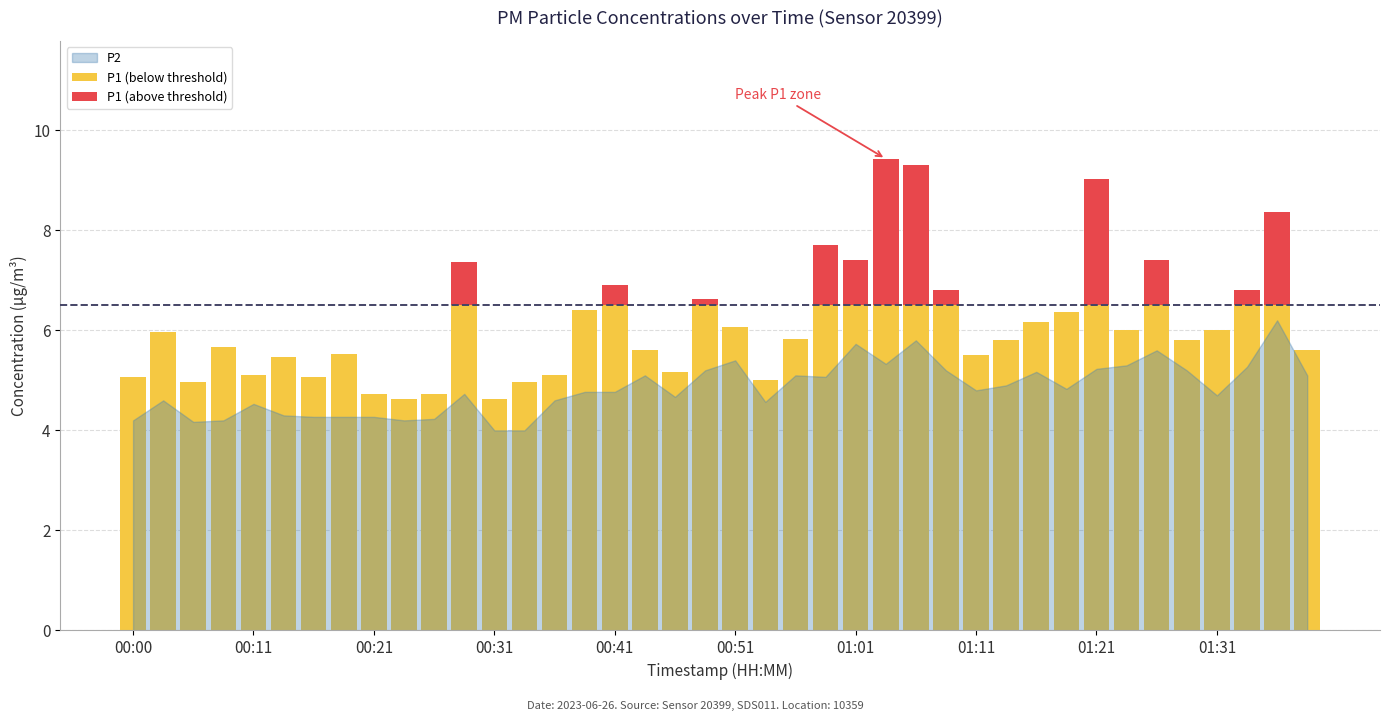

What are all the series names shown in the legend?

P1, P2